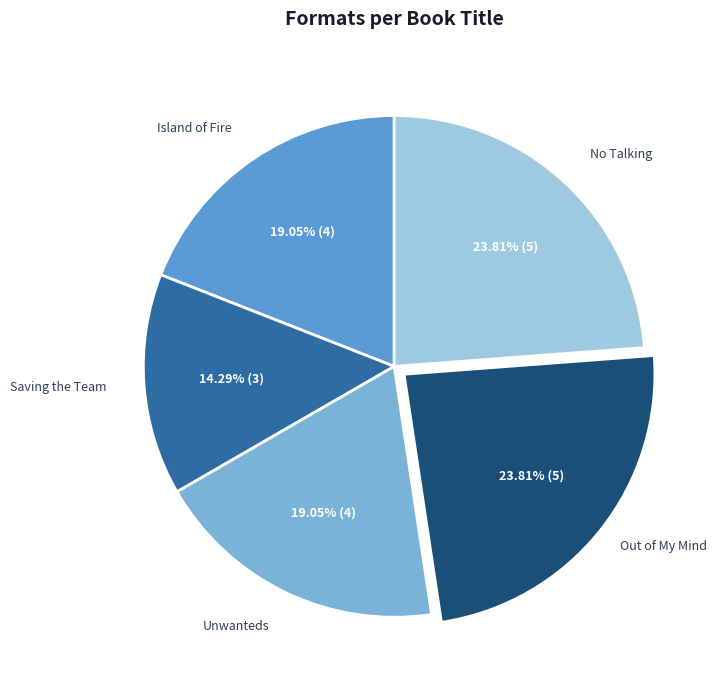

What portion of the pie excludes Saving the Team?

85.7%